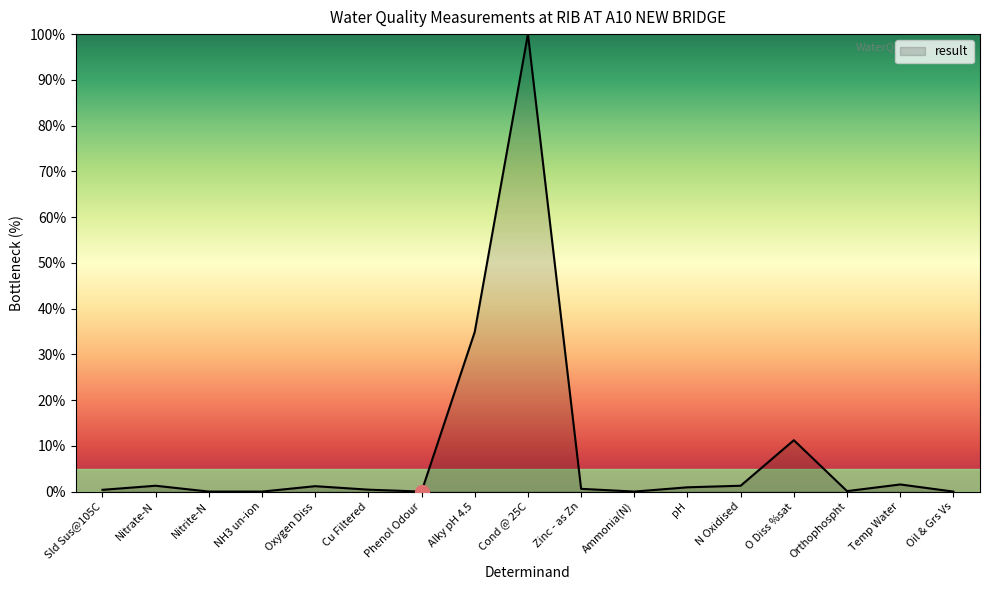

What is the average value?

9.1